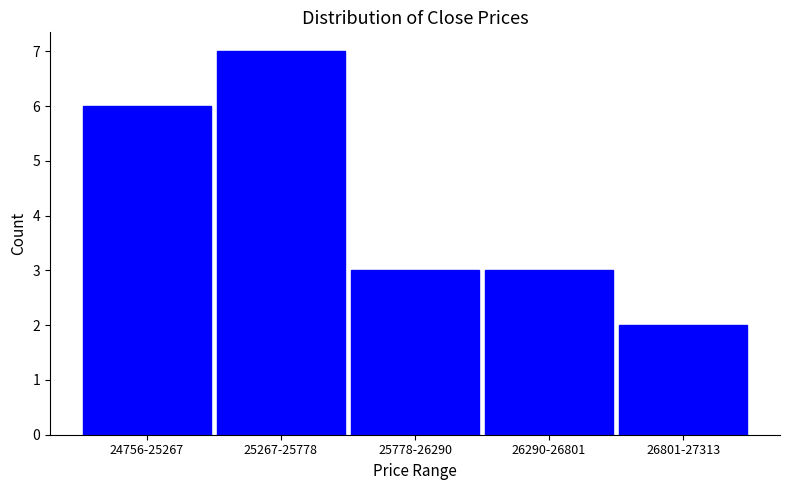

Reading left to right, extract all data points from this chart.

6	7	3	3	2